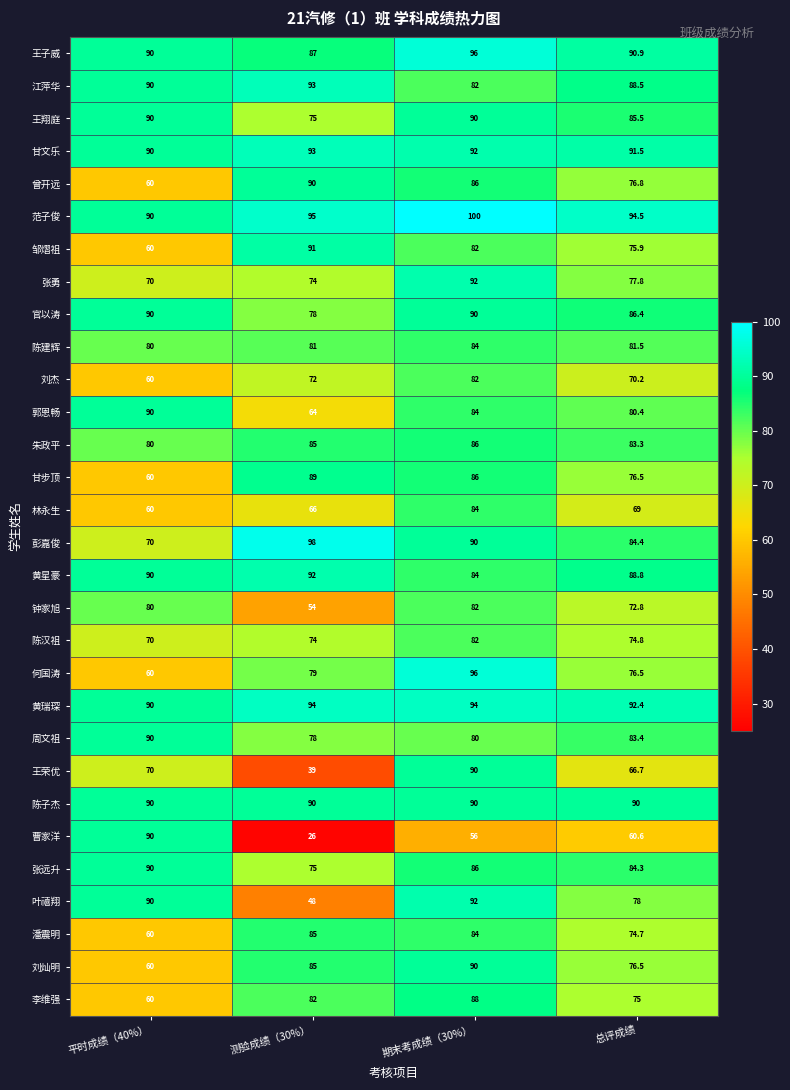

The value of 陈子杰 at 平时成绩（40%） is 150.9. True or false?

False